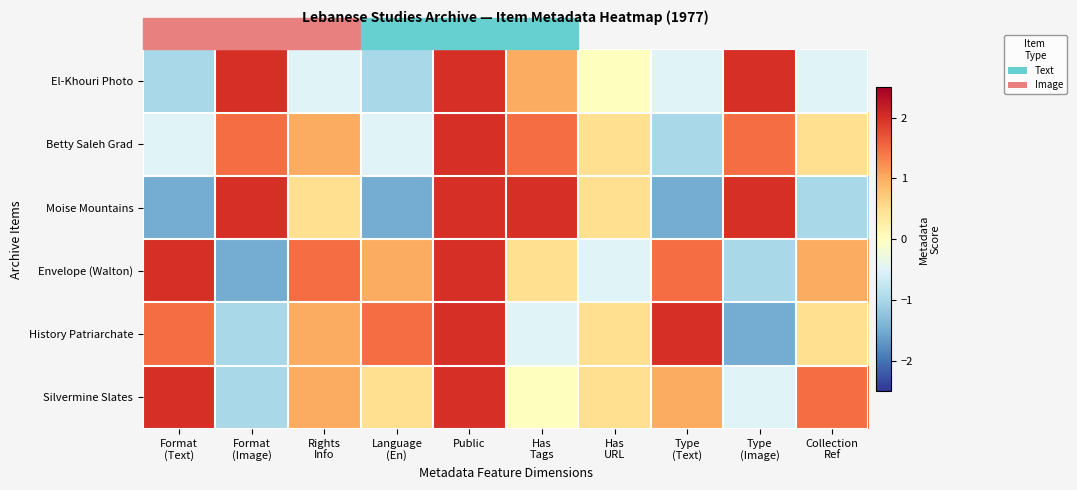

Reading right to left, list all the values displayed in this chart.

El-Khouri Photo: Collection
Ref=-0.5	Type
(Image)=2.0	Type
(Text)=-0.5	Has
URL=0.0	Has
Tags=1.0	Public=2.0	Language
(En)=-1.0	Rights
Info=-0.5	Format
(Image)=2.0	Format
(Text)=-1.0
Betty Saleh Grad: Collection
Ref=0.5	Type
(Image)=1.5	Type
(Text)=-1.0	Has
URL=0.5	Has
Tags=1.5	Public=2.0	Language
(En)=-0.5	Rights
Info=1.0	Format
(Image)=1.5	Format
(Text)=-0.5
Moise Mountains: Collection
Ref=-1.0	Type
(Image)=2.0	Type
(Text)=-1.5	Has
URL=0.5	Has
Tags=2.0	Public=2.0	Language
(En)=-1.5	Rights
Info=0.5	Format
(Image)=2.0	Format
(Text)=-1.5
Envelope (Walton): Collection
Ref=1.0	Type
(Image)=-1.0	Type
(Text)=1.5	Has
URL=-0.5	Has
Tags=0.5	Public=2.0	Language
(En)=1.0	Rights
Info=1.5	Format
(Image)=-1.5	Format
(Text)=2.0
History Patriarchate: Collection
Ref=0.5	Type
(Image)=-1.5	Type
(Text)=2.0	Has
URL=0.5	Has
Tags=-0.5	Public=2.0	Language
(En)=1.5	Rights
Info=1.0	Format
(Image)=-1.0	Format
(Text)=1.5
Silvermine Slates: Collection
Ref=1.5	Type
(Image)=-0.5	Type
(Text)=1.0	Has
URL=0.5	Has
Tags=0.0	Public=2.0	Language
(En)=0.5	Rights
Info=1.0	Format
(Image)=-1.0	Format
(Text)=2.0